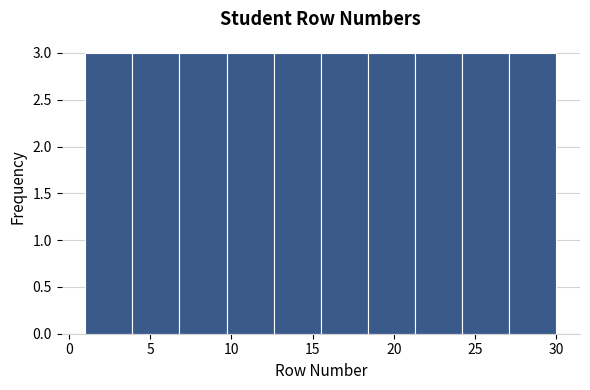

What is the height of the bar covering 9.7 to 12.6 on the x-axis? Neither the bar edges nor the heights are printed on the chart, so give them approximately, as read against the axes.

3